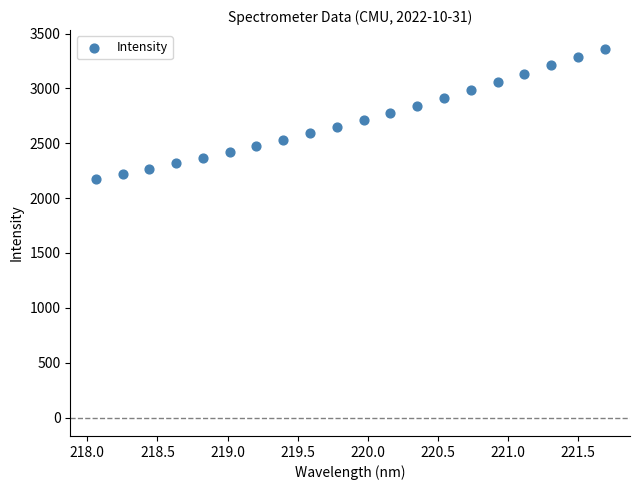

What is the range of Y values (max minus min)?

1191.8